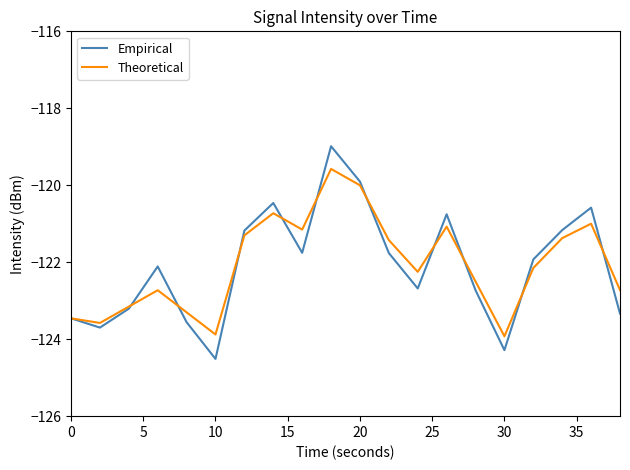

List the series in order of their peak value, highest first.

Empirical, Theoretical